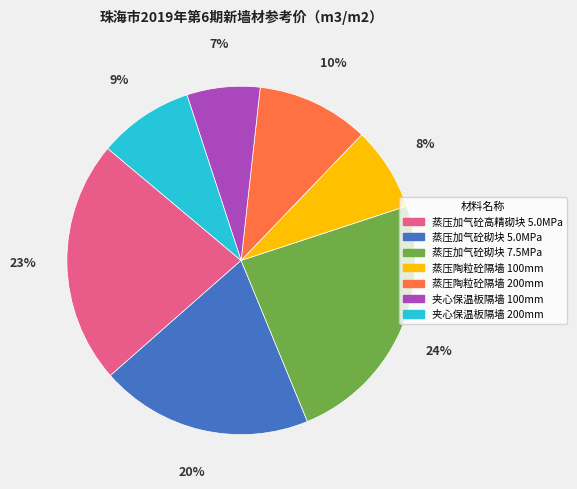

How many segments does this pie chart have?

7